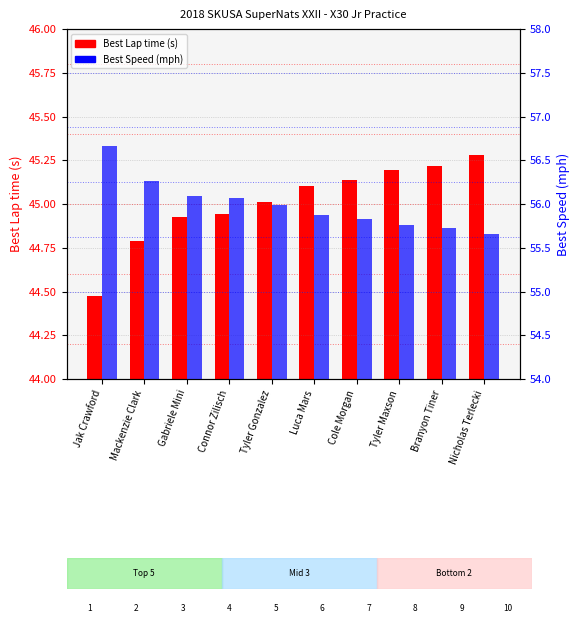

Which category has the lowest value across all series?

Jak Crawford